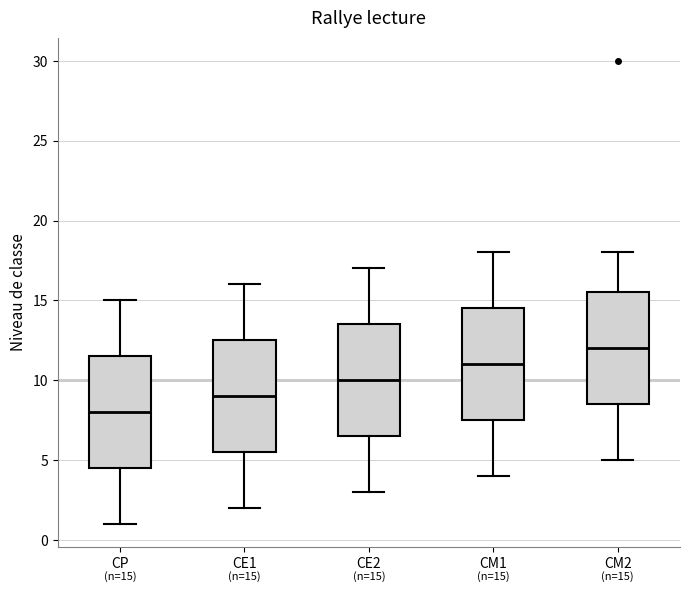

Which box's median line is the highest?

CM2